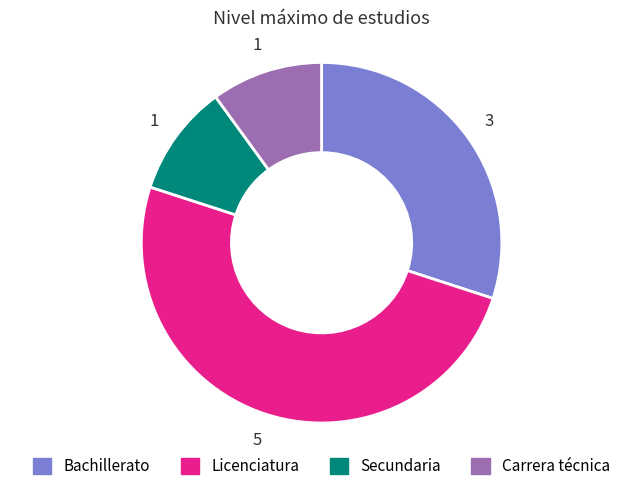

Is it true that Bachillerato is 30% of the pie?

True